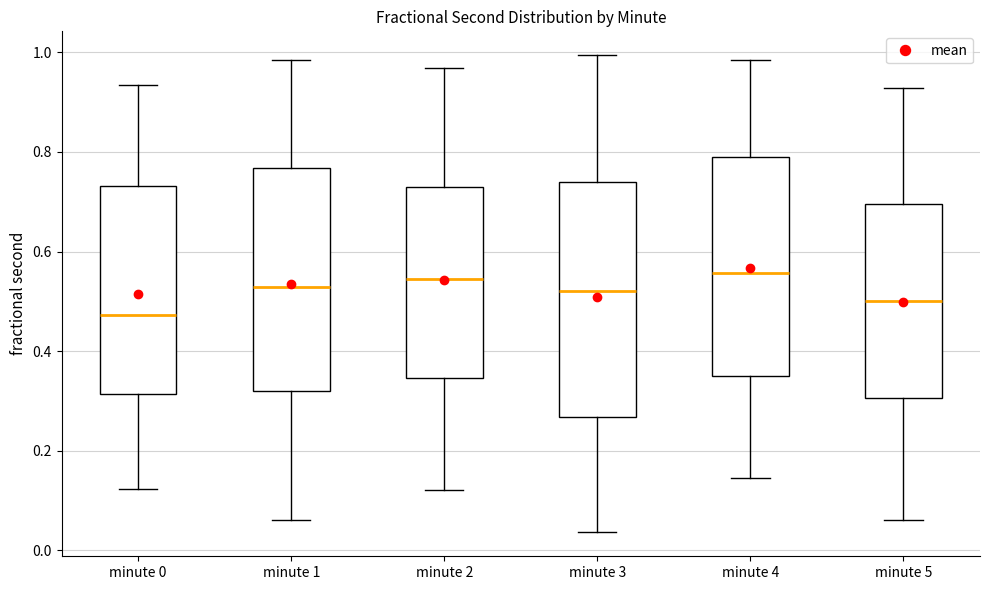

Reading left to right, transcribe this box plot: for each box, give where its median line is, the range the box spans, and where its two whiskers end, as read against the y-axis. The values are not printed on the chart, so give them approximately, as read against the axis.

minute 0: median 0.48, box 0.32 to 0.74, whiskers 0.12 to 0.94
minute 1: median 0.52, box 0.32 to 0.76, whiskers 0.06 to 0.98
minute 2: median 0.54, box 0.34 to 0.72, whiskers 0.12 to 0.96
minute 3: median 0.52, box 0.26 to 0.74, whiskers 0.04 to 1.00
minute 4: median 0.56, box 0.34 to 0.80, whiskers 0.14 to 0.98
minute 5: median 0.50, box 0.30 to 0.70, whiskers 0.06 to 0.92